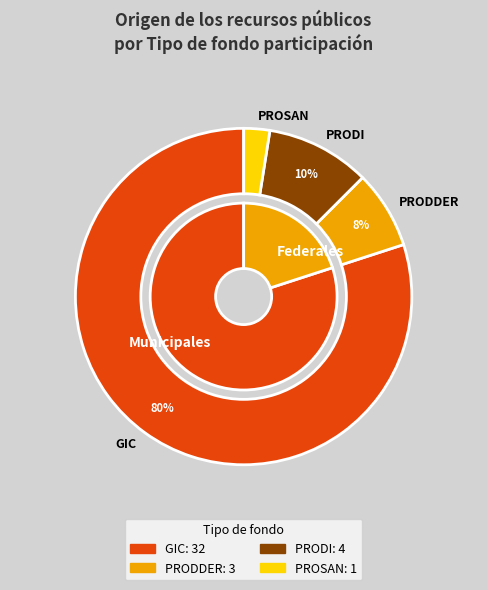

To the nearest percent, what portion does Municipales represent?

77%